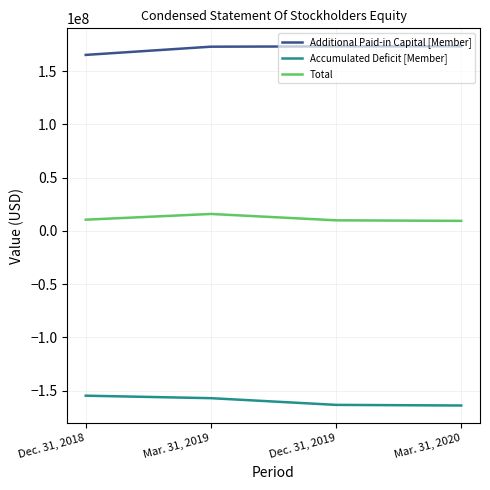

Count the number of categories in the chart.

4